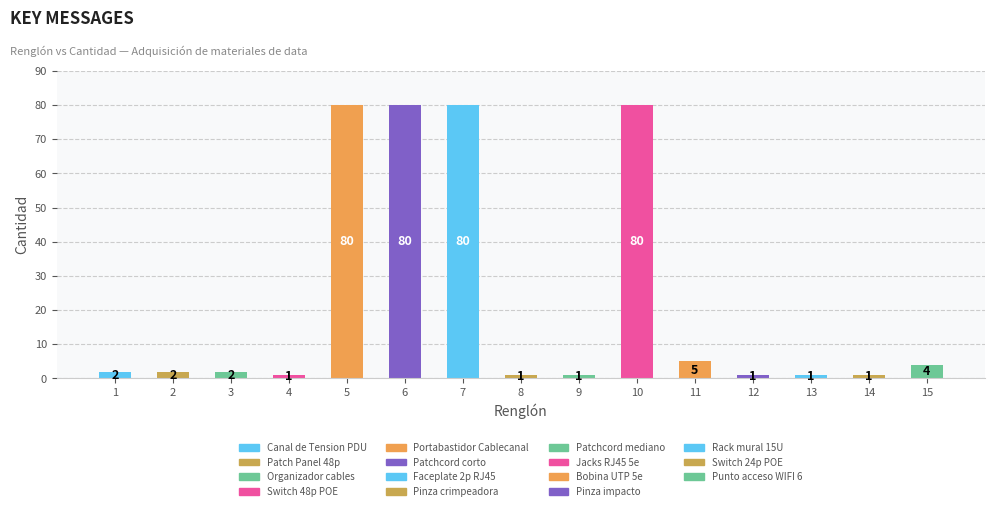

Is it true that the value at 12 is 1?

True